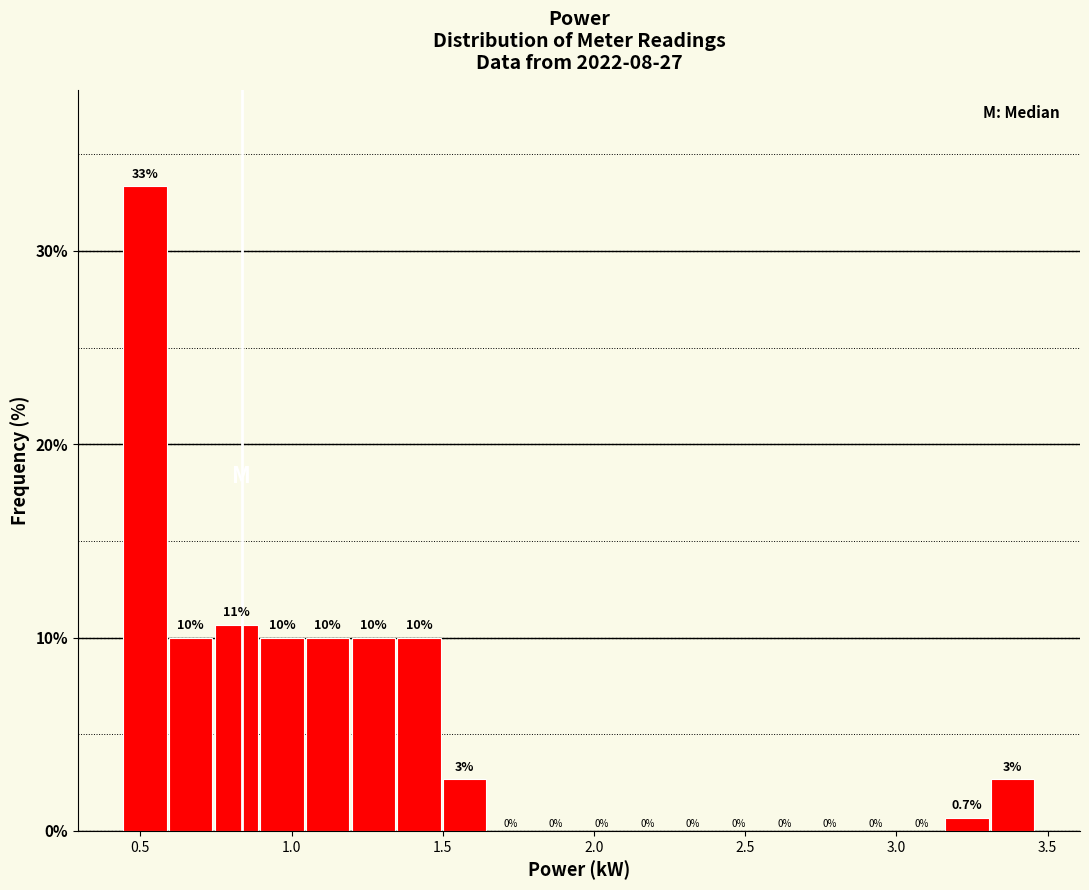

Around what value on the x-axis is the tallest bar? Give the approximate position of its centre, as read against the axis.

0.50